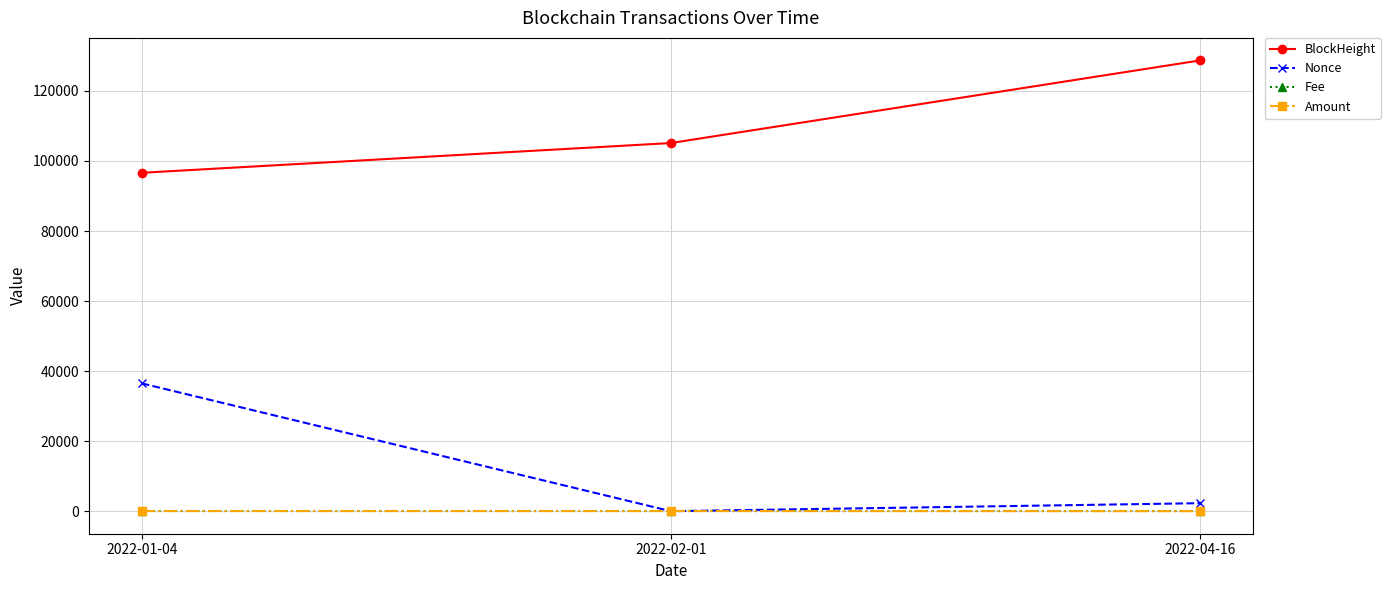

What is the label of the 1st point from the right?

2022-04-16